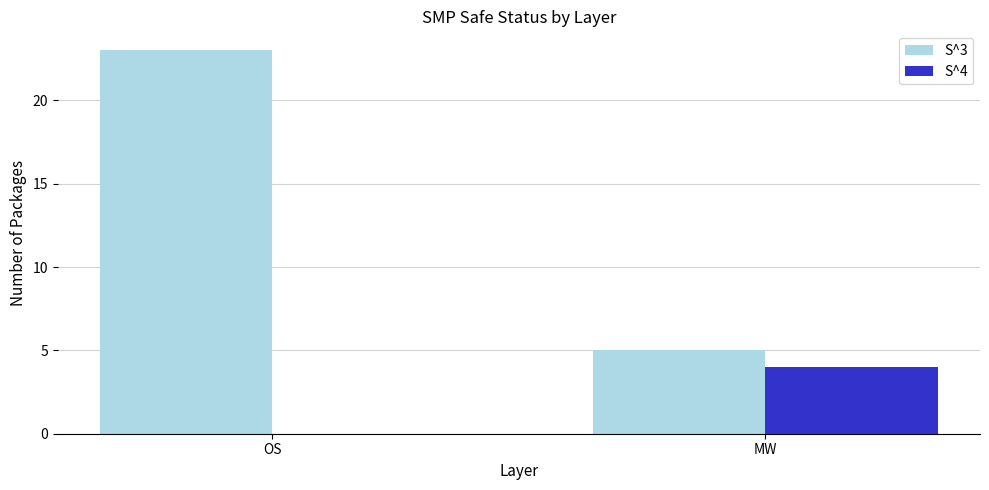

Between OS and MW, which series saw the biggest shift?

S^3